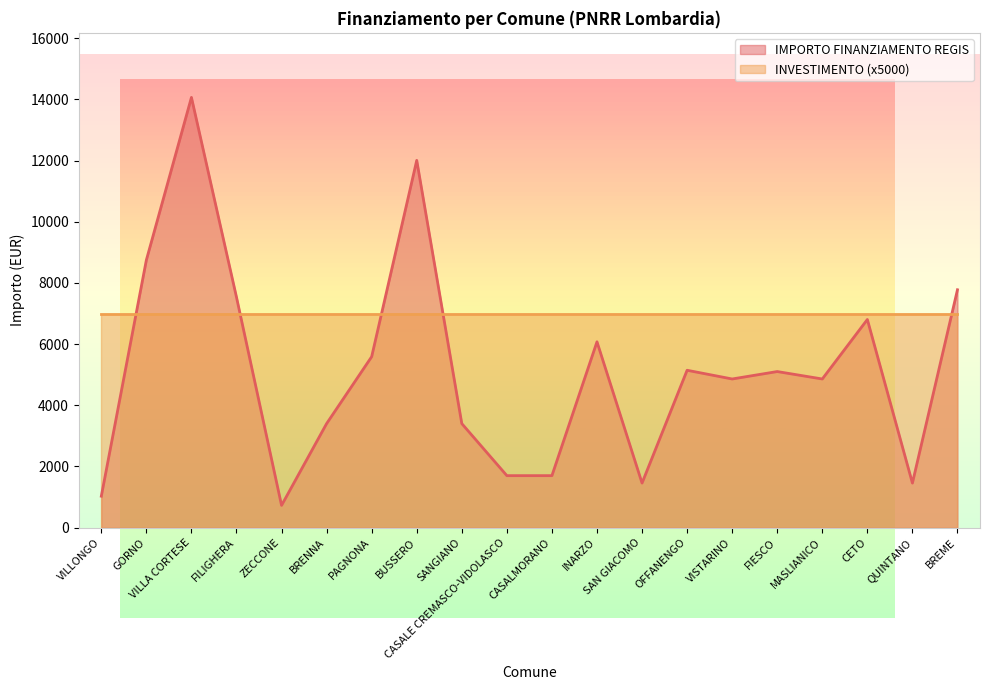

What is the label of the 18th point from the left?

CETO